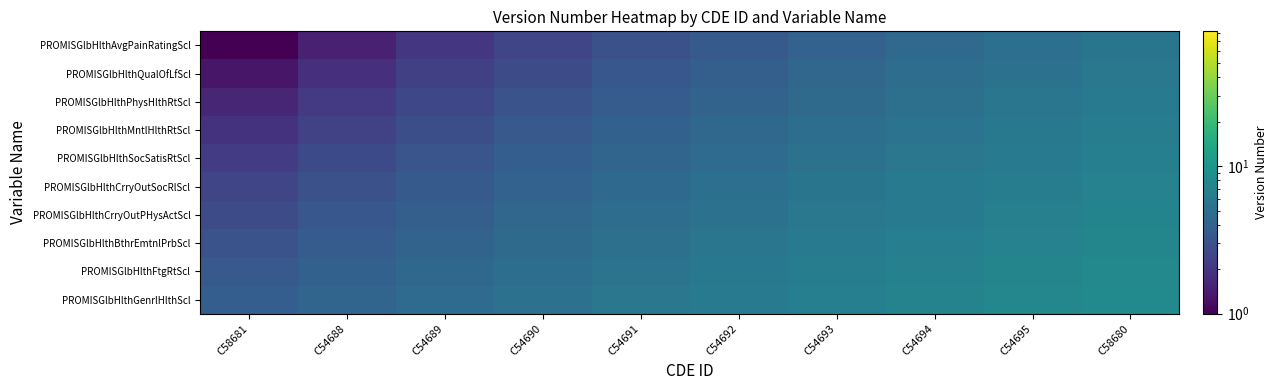

Which label corresponds to the smallest value in the chart?

C58681